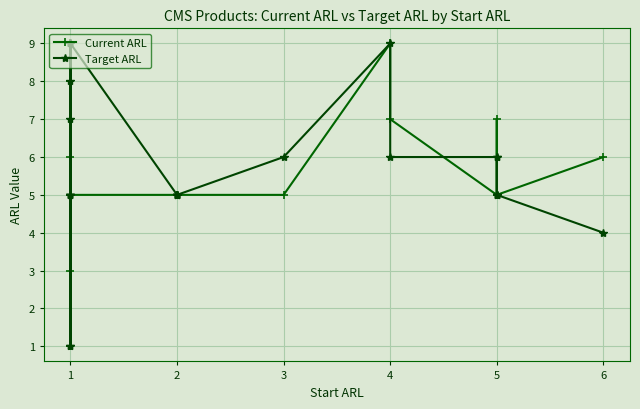

The value of Current ARL at 2 is 2. True or false?

False